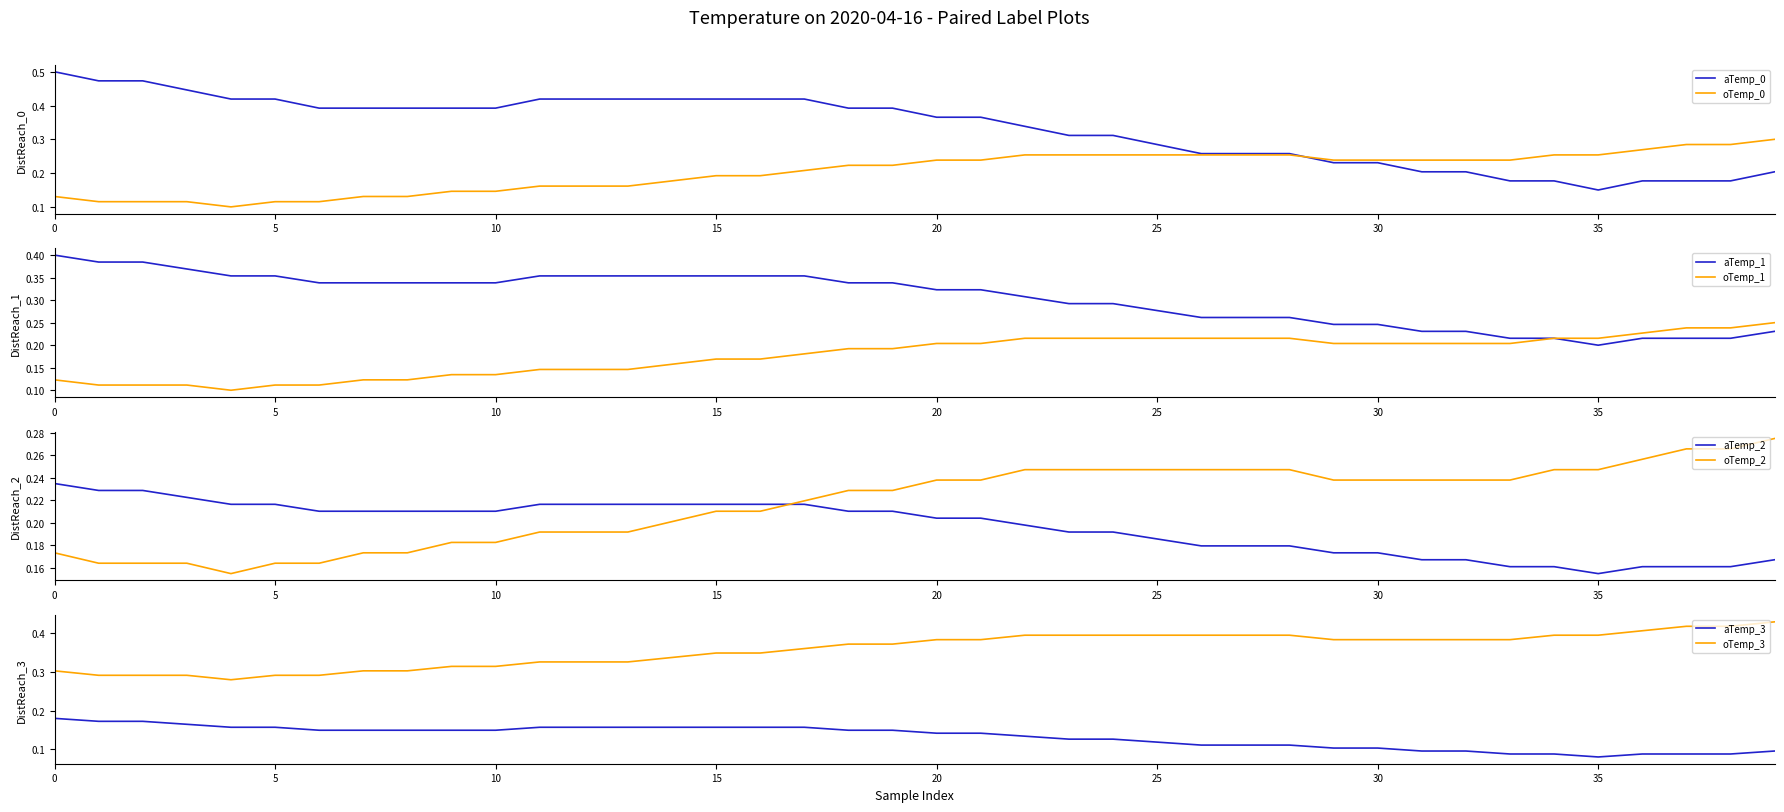

Which category has the lowest value in the aTemp_1 series?

35